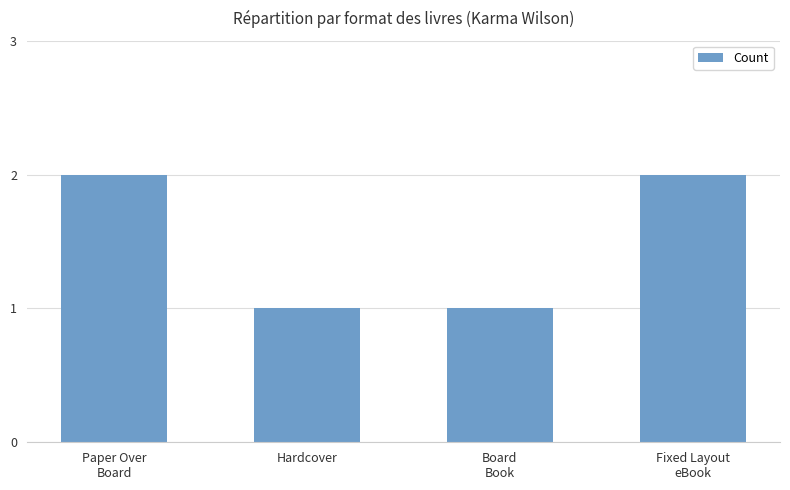

Count the number of categories in the chart.

4